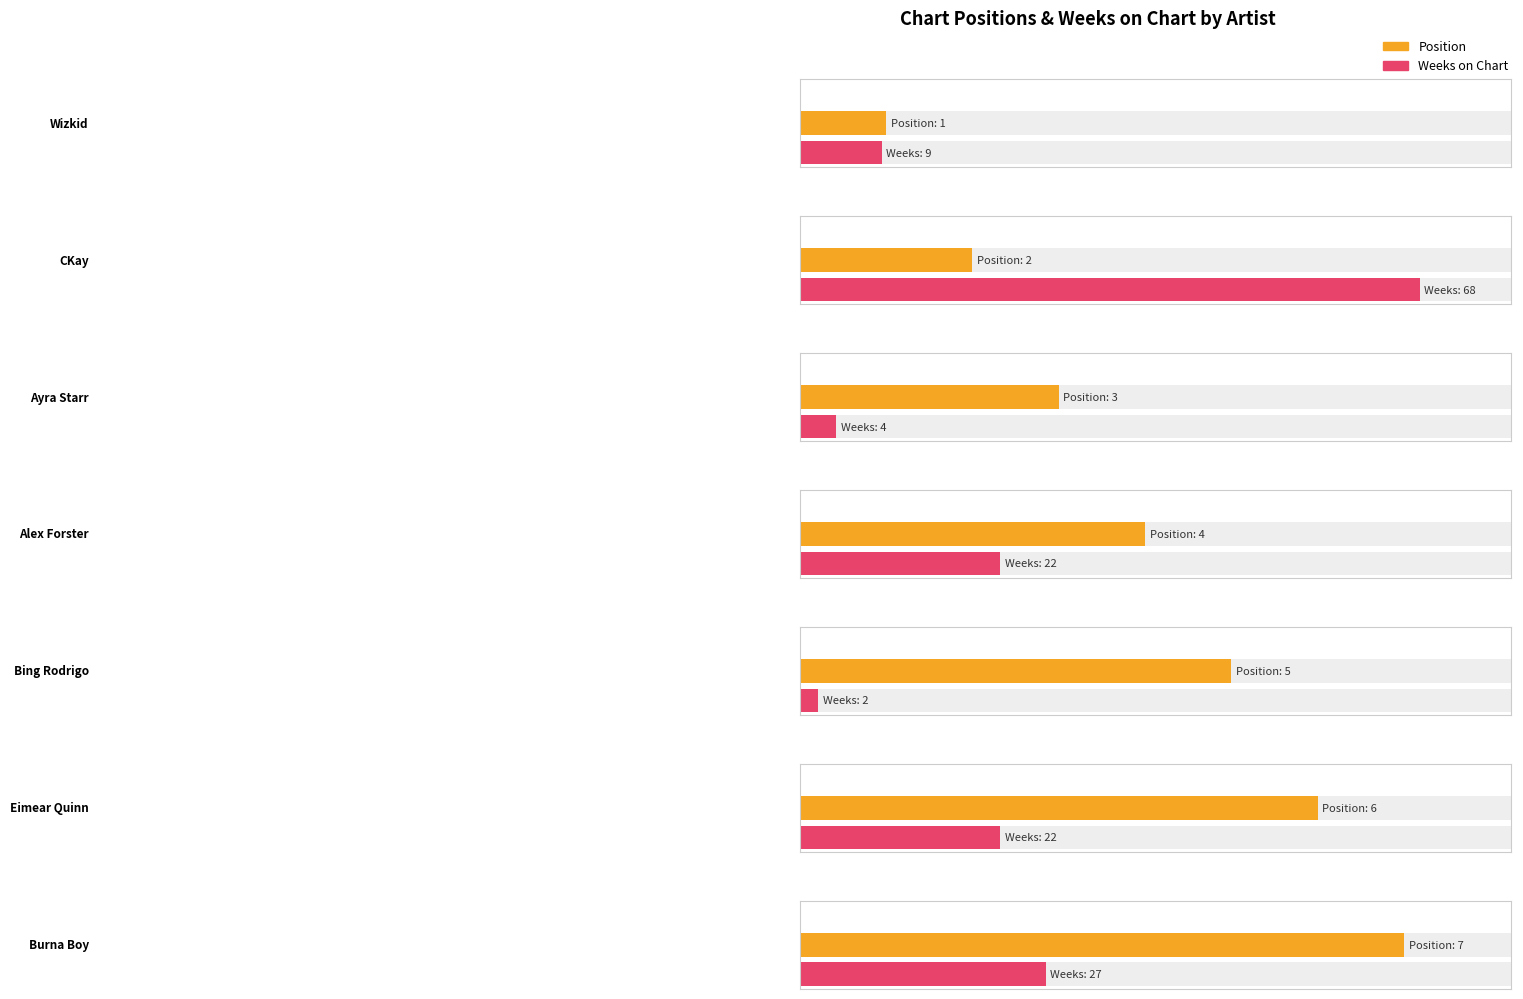

Which series changed the most between Ayra Starr and Bing Rodrigo?

Position